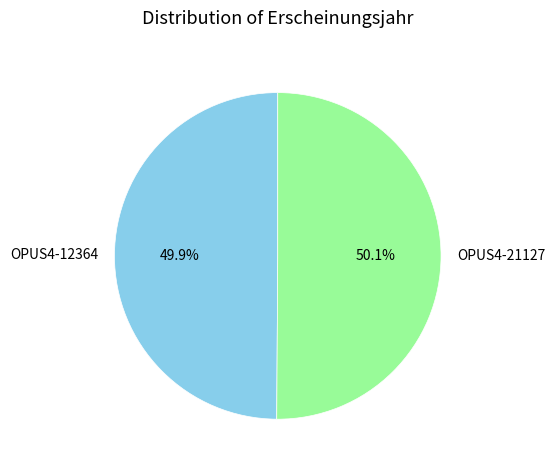

Is there any slice that represents more than half of the pie?

Yes